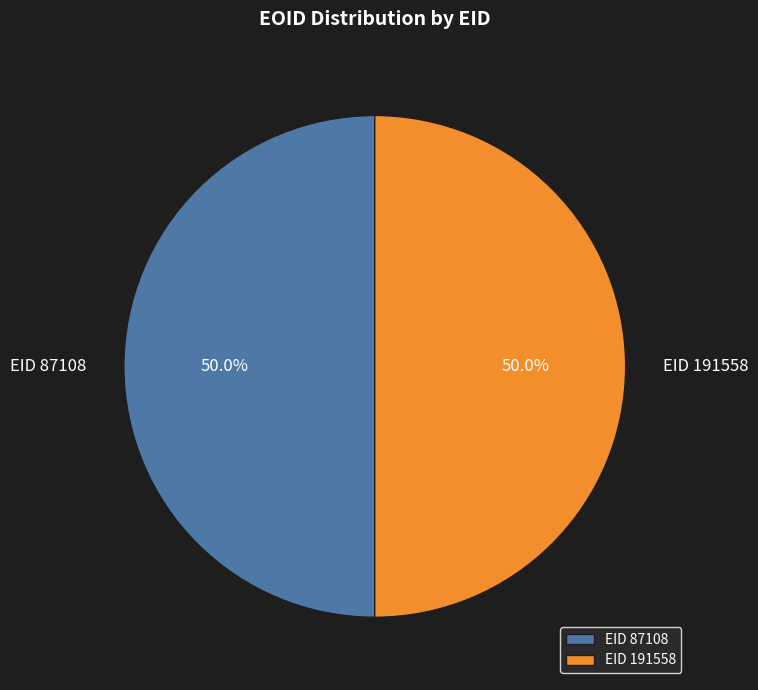

The EID 191558 slice represents 42% of the pie. True or false?

False